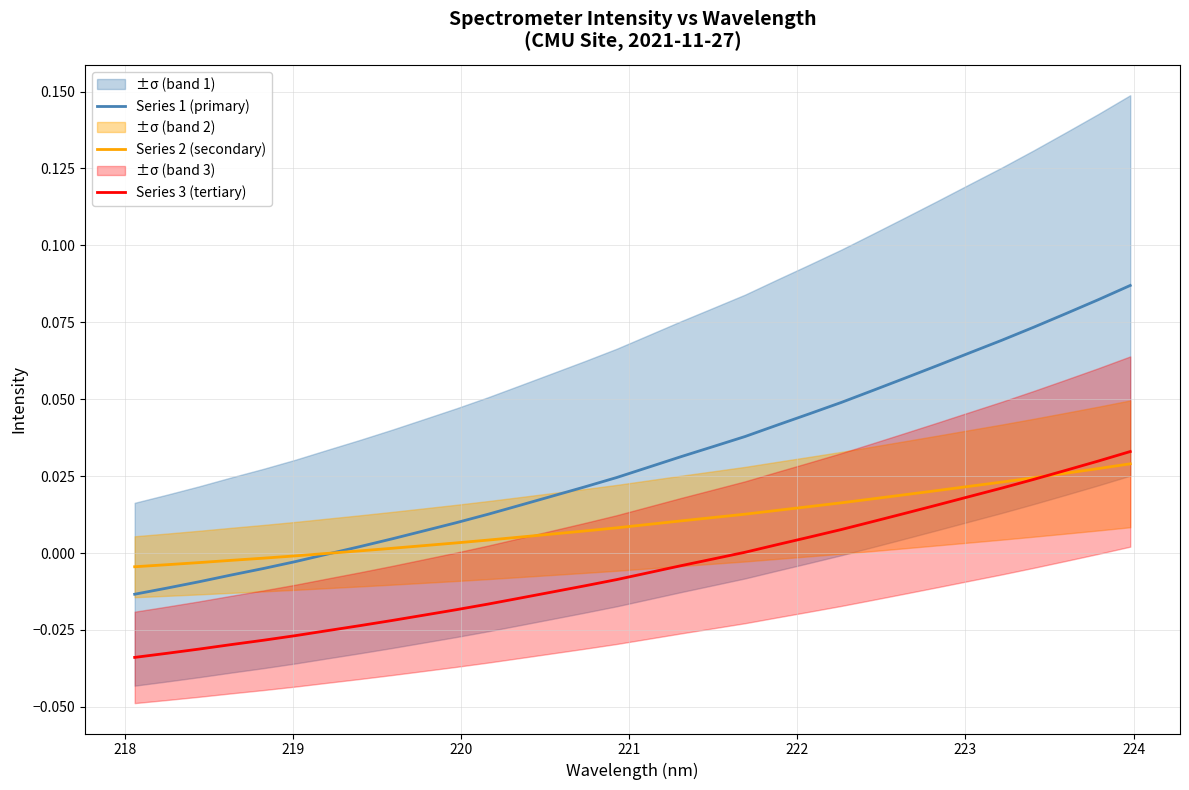

Which series has the largest total across all categories?

Series 1 (primary)